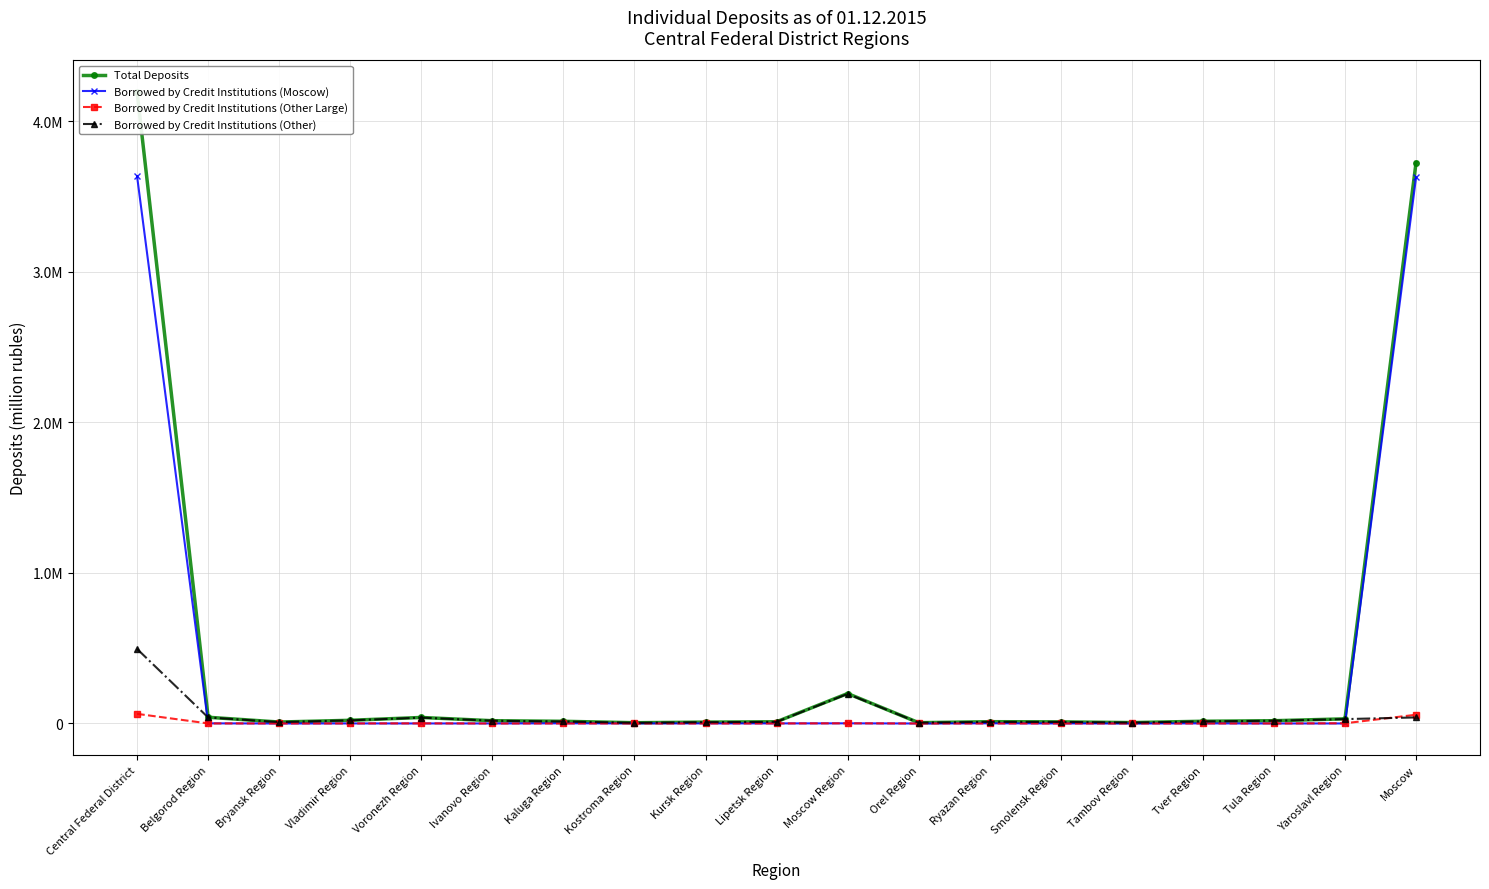

How many values in the Borrowed by Credit Institutions (Other Large) series exceed 248?

9